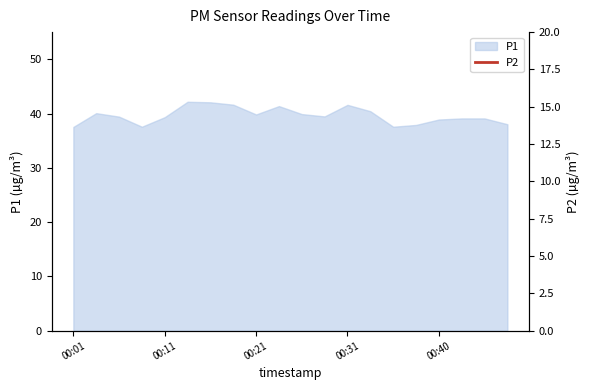

Is it true that P1 equals 39.3 at 00:11?

True